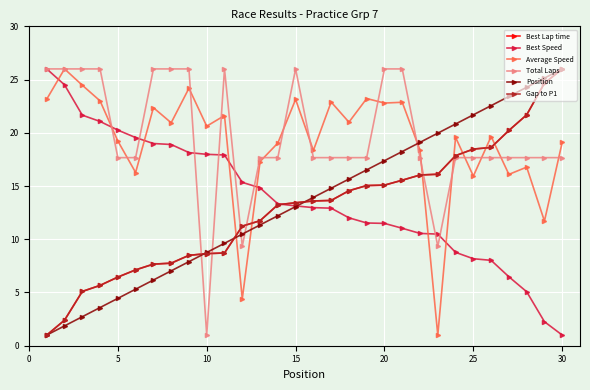

Which category has the lowest value in the Best Speed series?

30